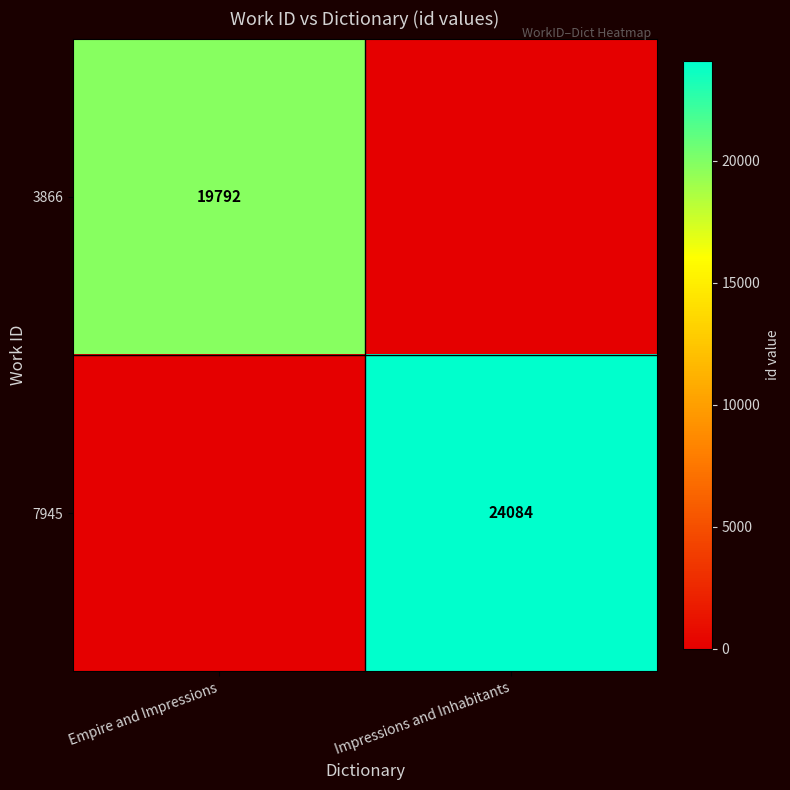

The 3866 series shows 19792 at Empire and Impressions. True or false?

True